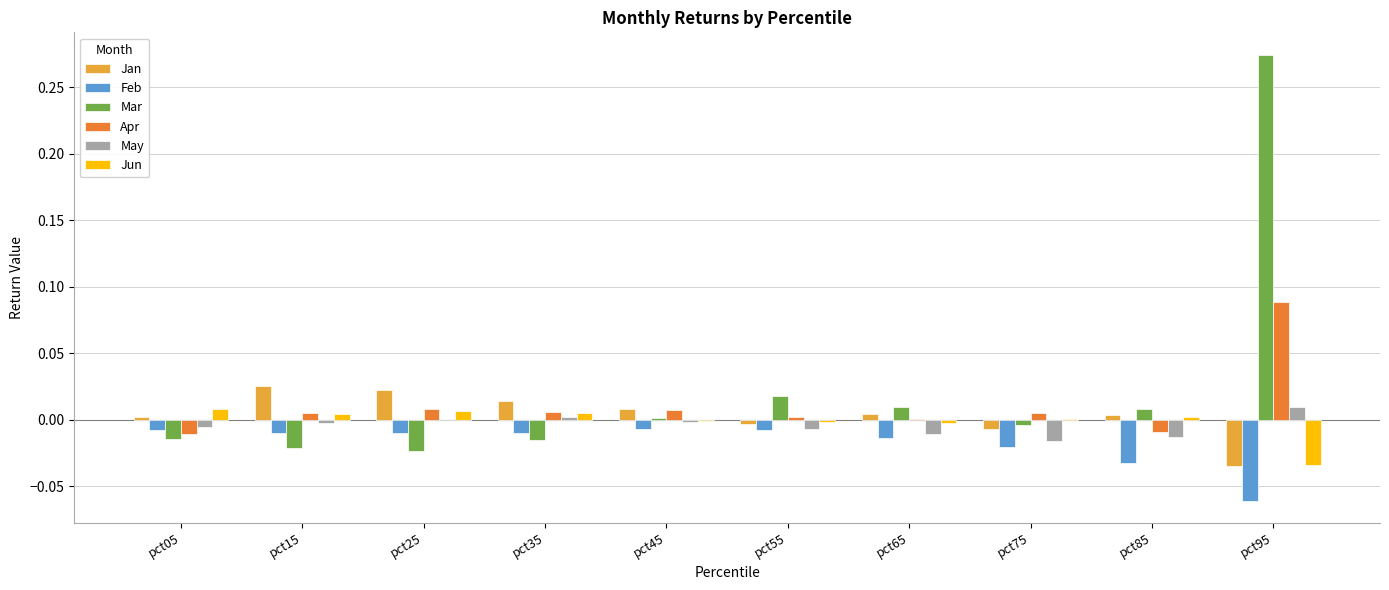

At which label does Mar reach its peak?

pct95